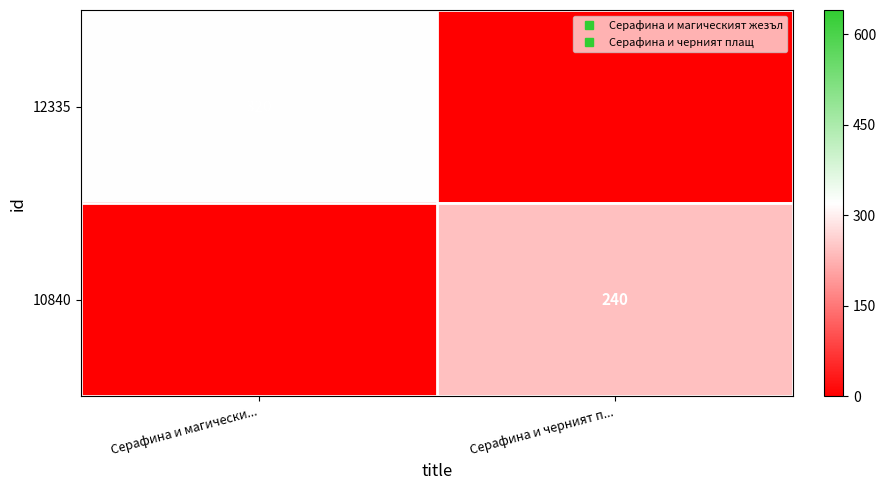

Is the value of 10840 at Серафина и черният п... greater than the value of 12335 at Серафина и магически...?

No